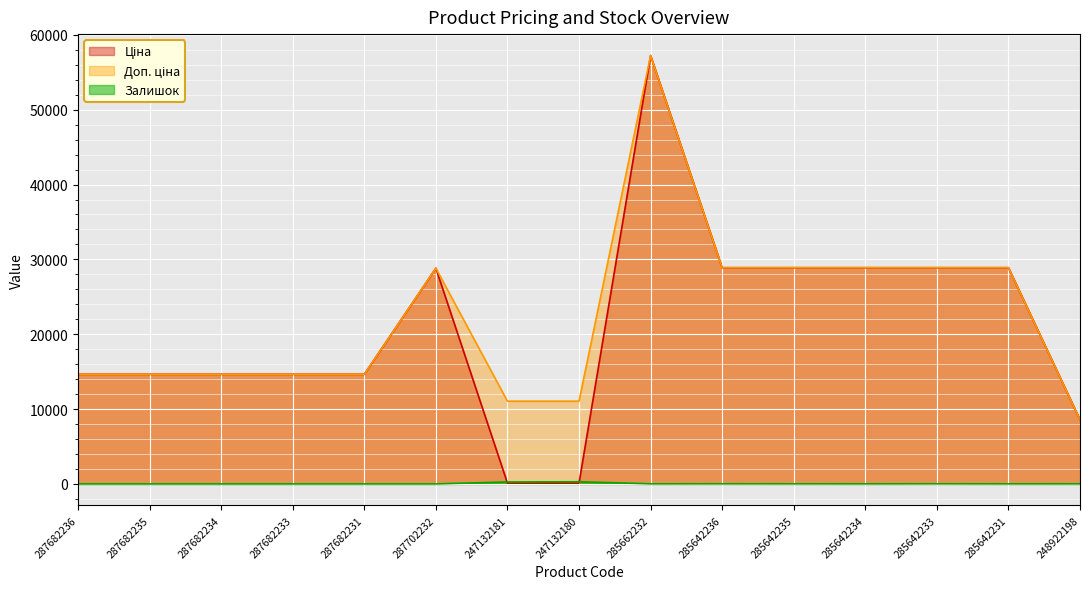

What are all the series names shown in the legend?

Ціна, Доп. ціна, Залишок